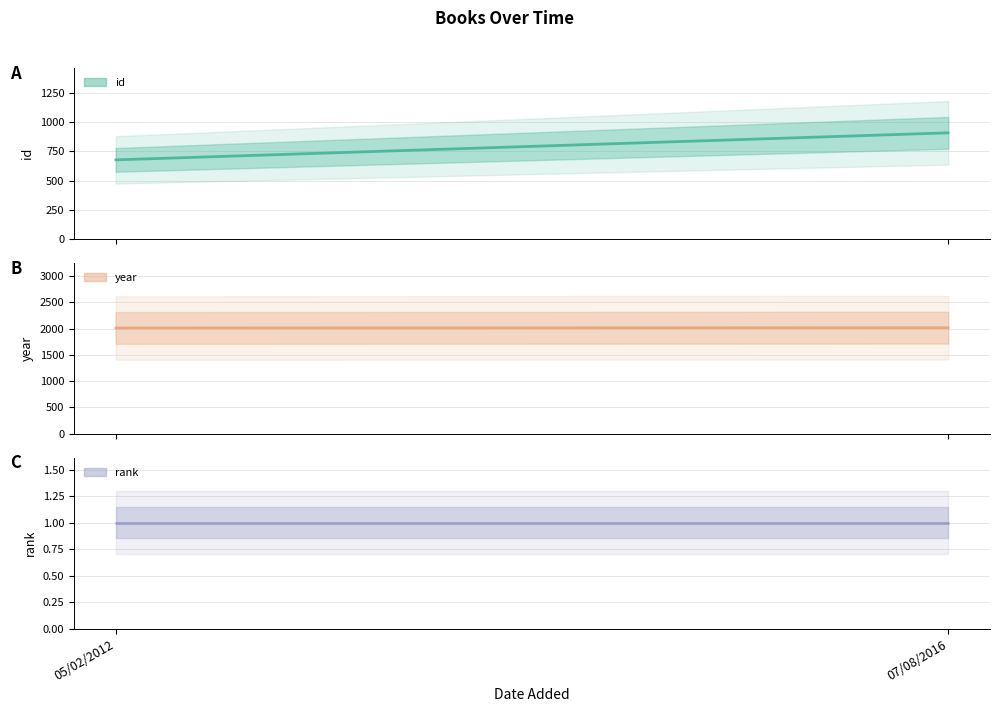

Rank the series at 05/02/2012 from highest to lowest value.

year, id, rank